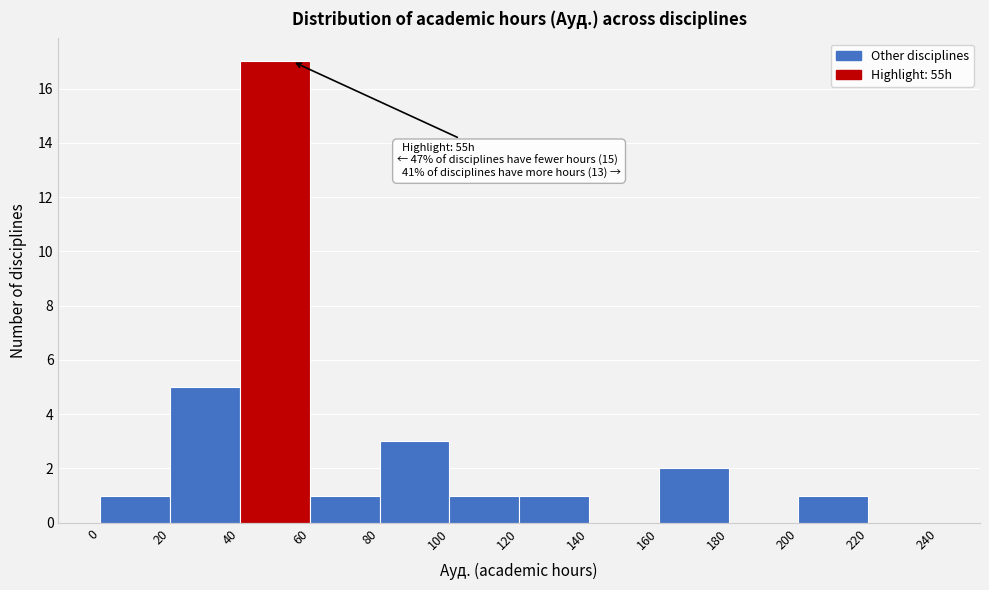

Over which range of the x-axis is the bar tallest?

40 to 60